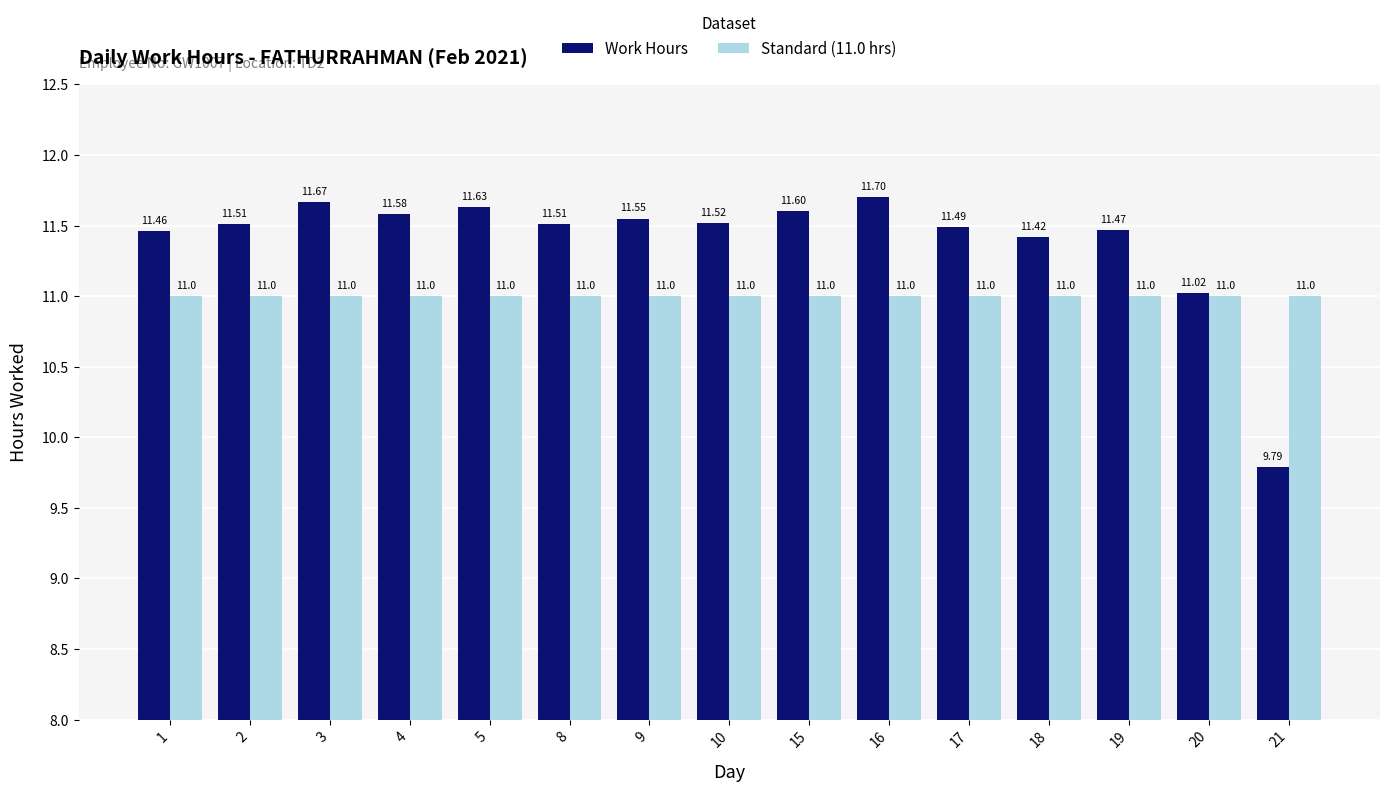

Is the value of Standard (11.0 hrs) at 20 greater than the value of Work Hours at 17?

No